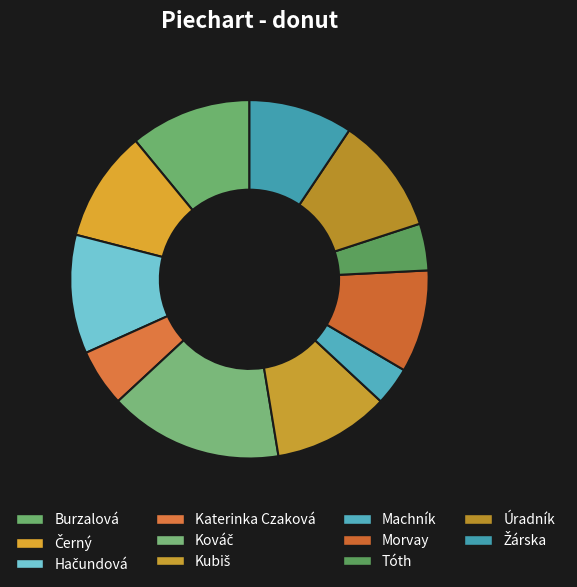

Is it true that Úradník is 11% of the pie?

True